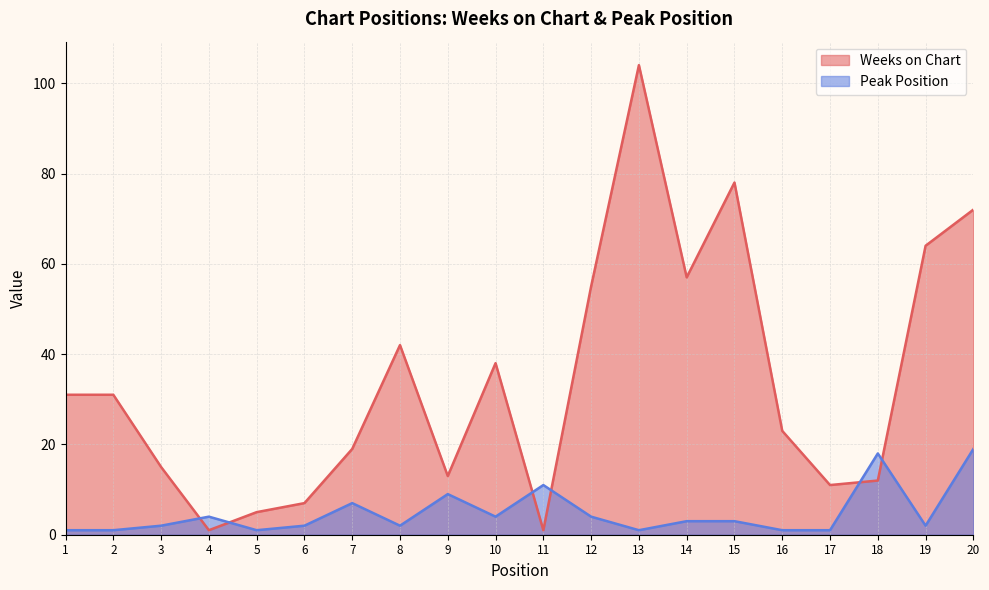

Which series has the largest total across all categories?

Weeks on Chart